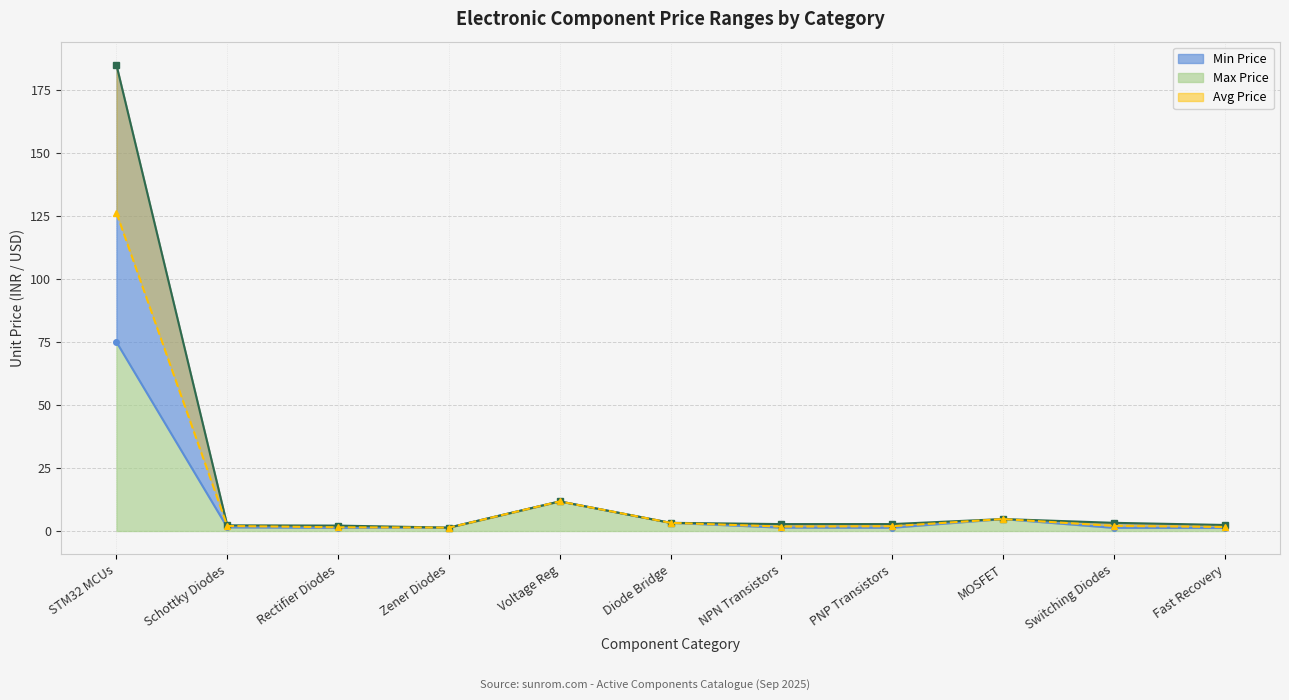

Which label corresponds to the largest value in the chart?

STM32 MCUs